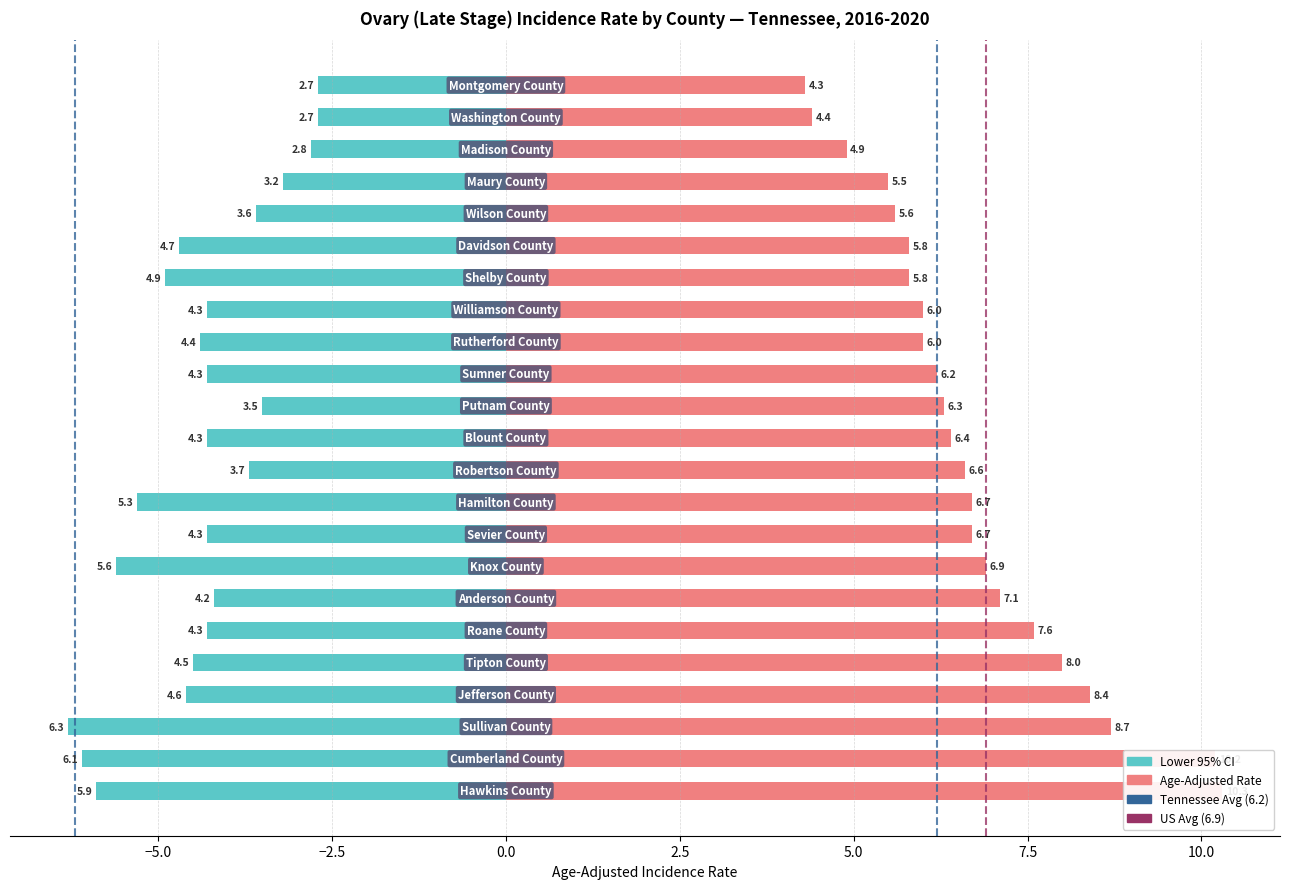

At how many categories does at least one series exceed 2?

23